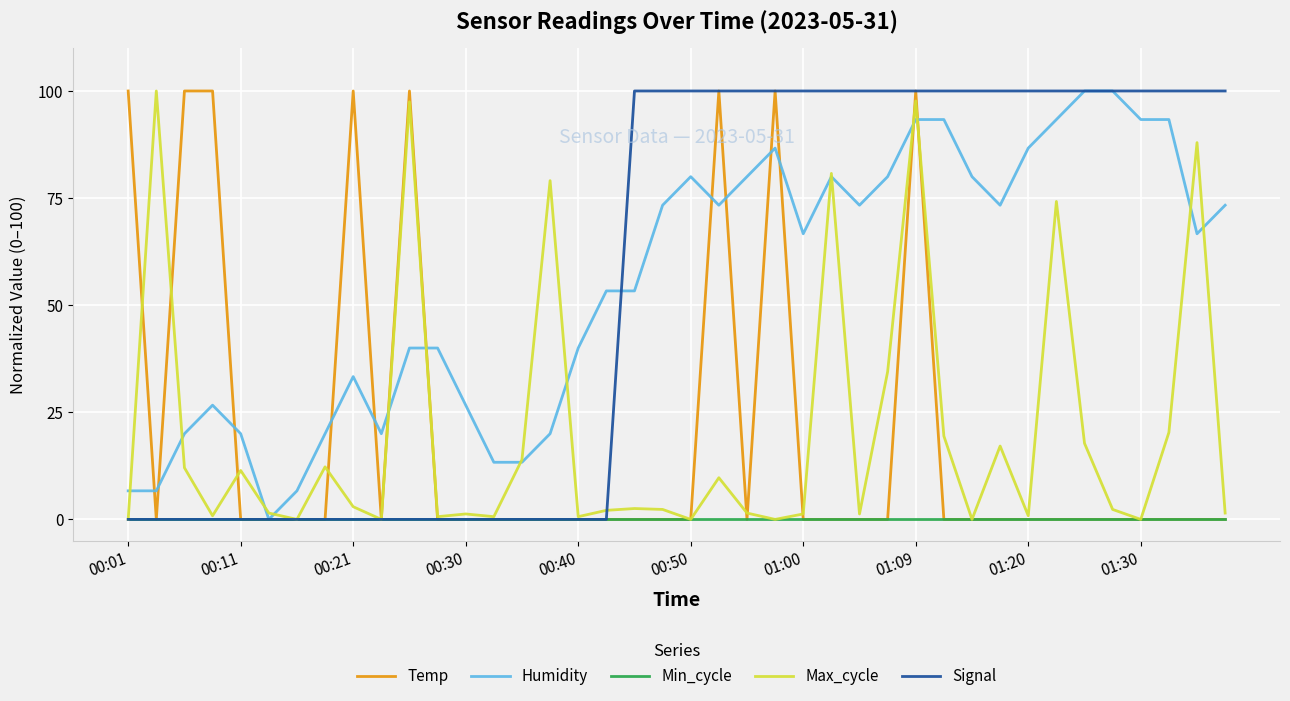

What is the maximum value for Temp?

100.0